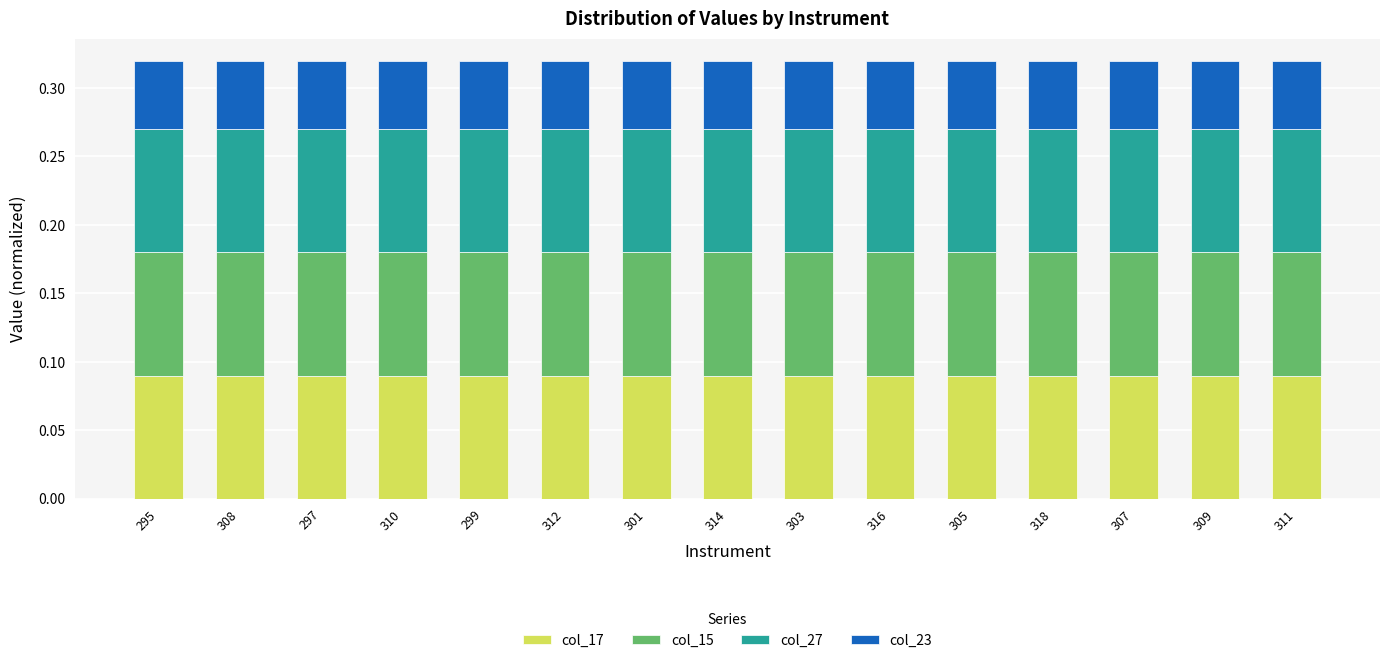

How many bars are there in total?

15